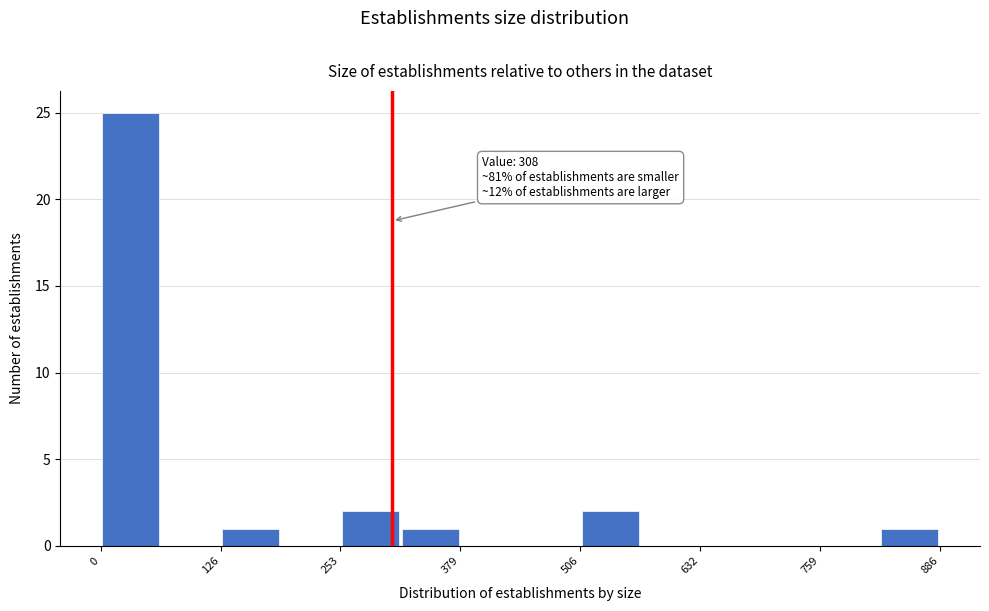

Around what value on the x-axis is the tallest bar? Give the approximate position of its centre, as read against the axis.

40